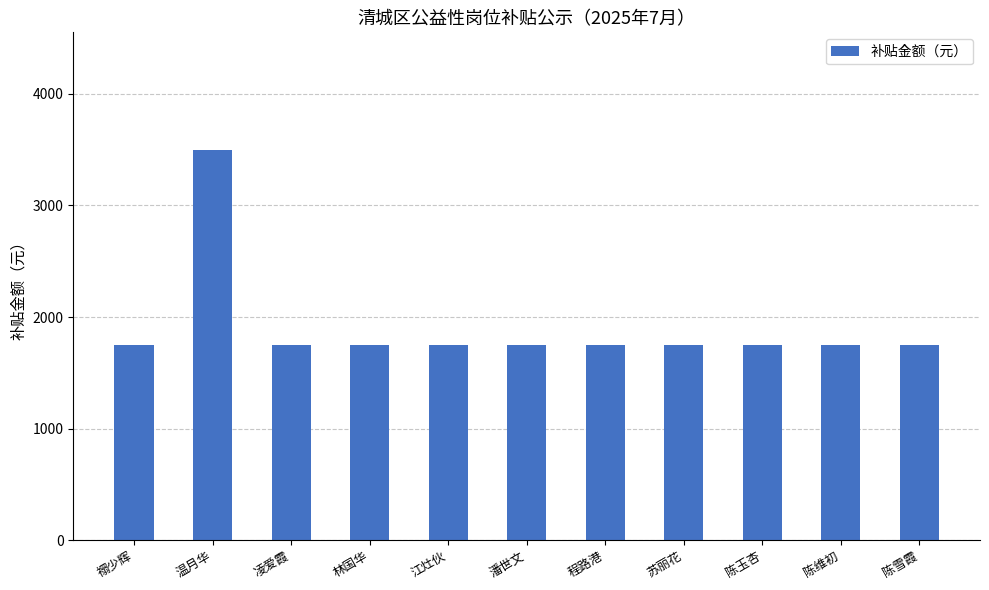

What is the maximum value shown in the chart?

3500